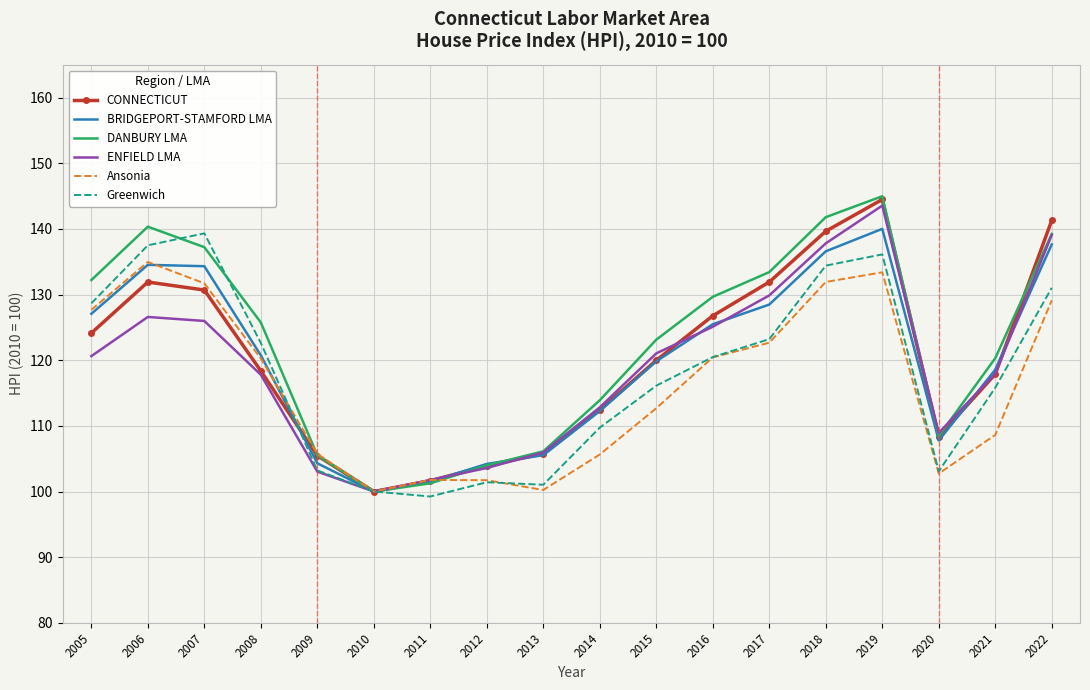

What is the spread (max minus min) of values at 2007?

13.3